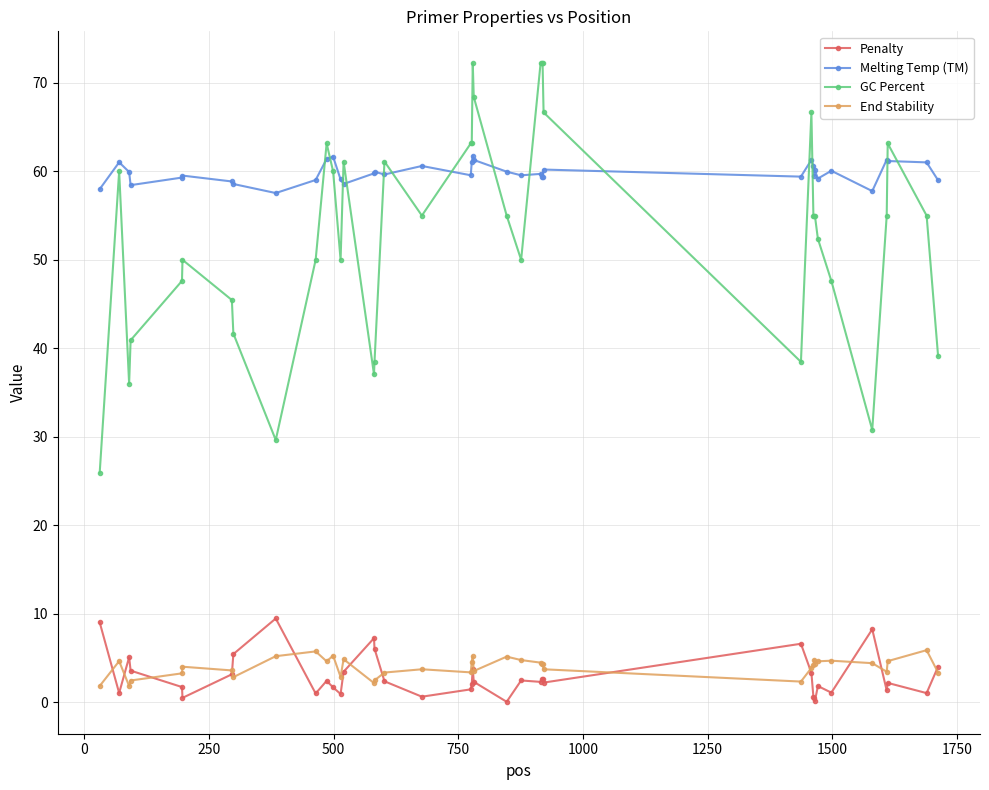

What is the lowest value of the End Stability series?

1.8